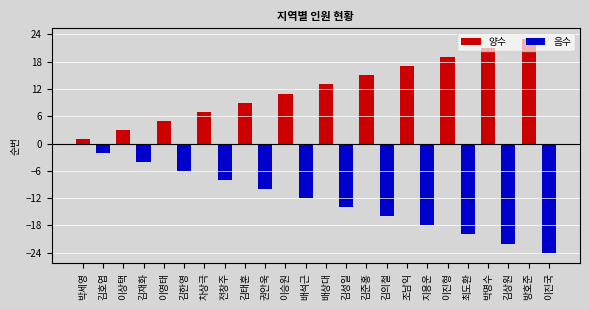

What is the sum of the values at 이승원 and 전창주?

3